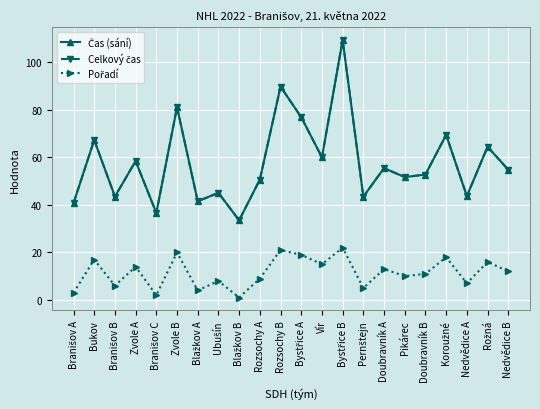

Does the chart have visible grid lines?

Yes